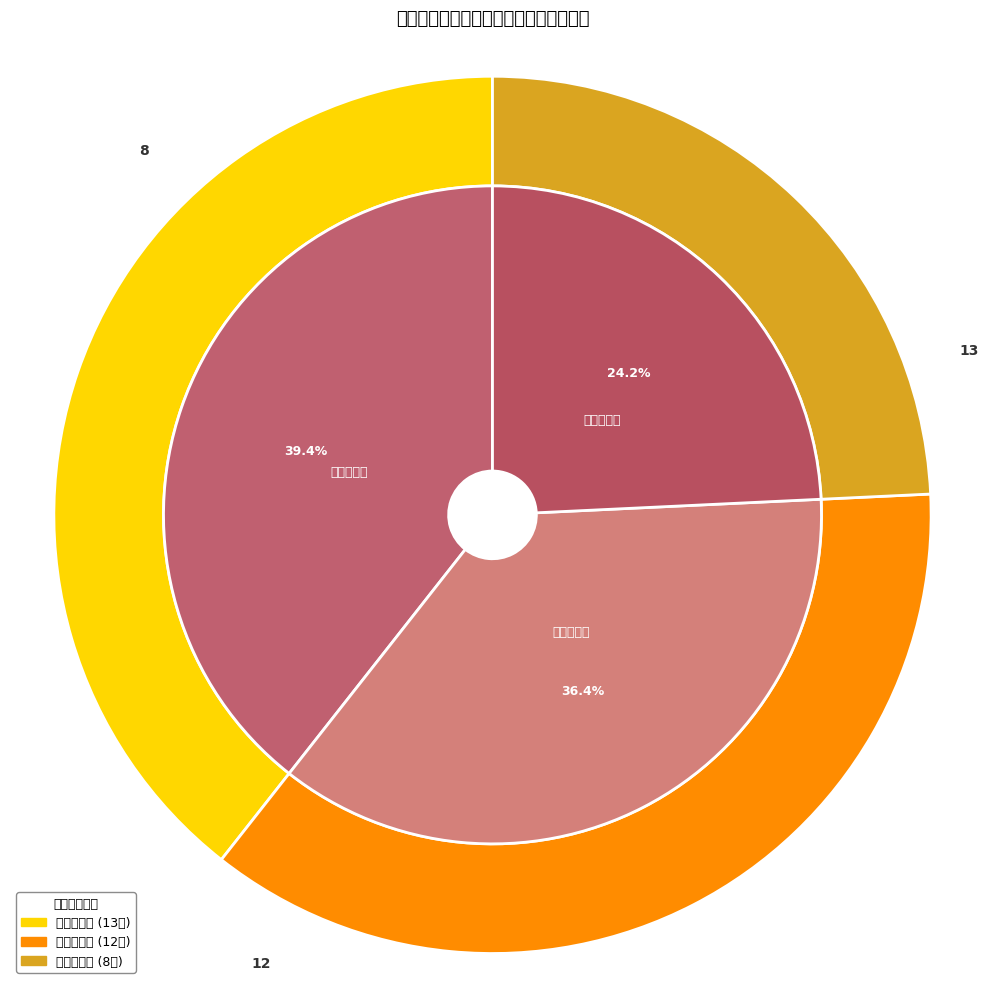

Does 工程施工类 account for over 50% of the chart?

No